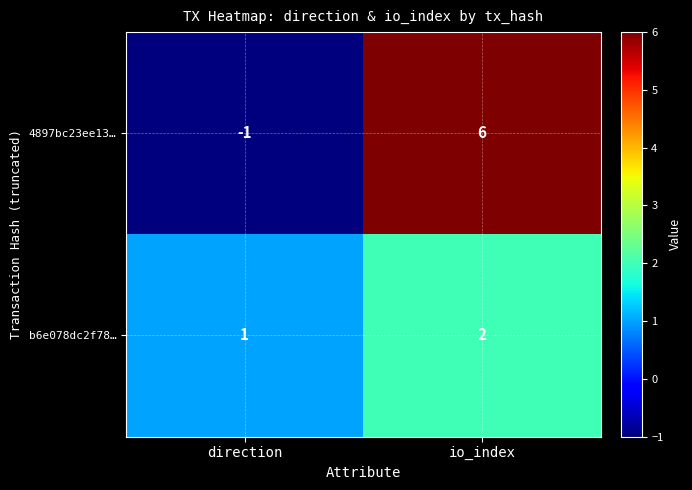

Count the number of data series in this chart.

2